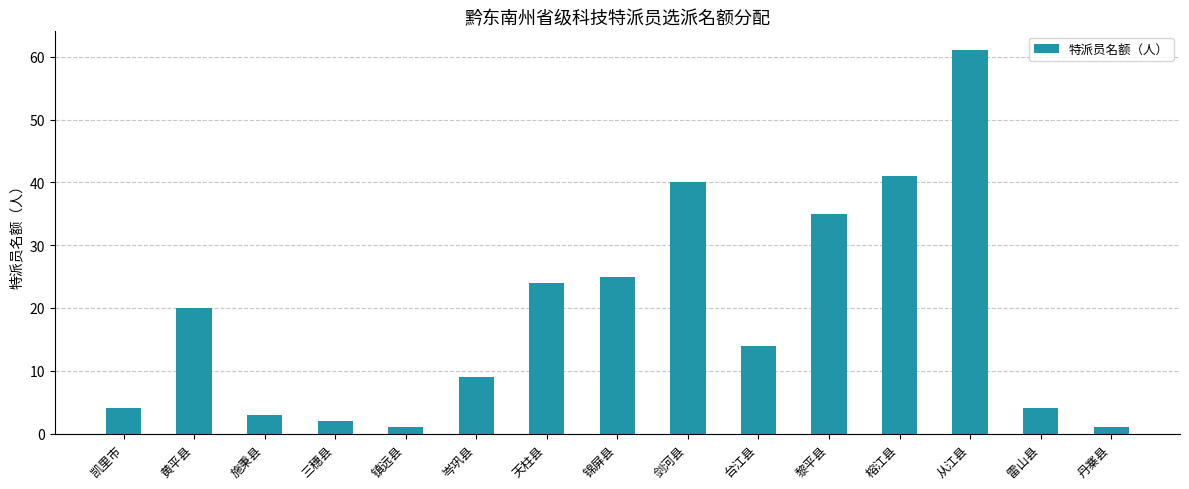

What is the ratio of the value at 从江县 to the value at 台江县?

4.4